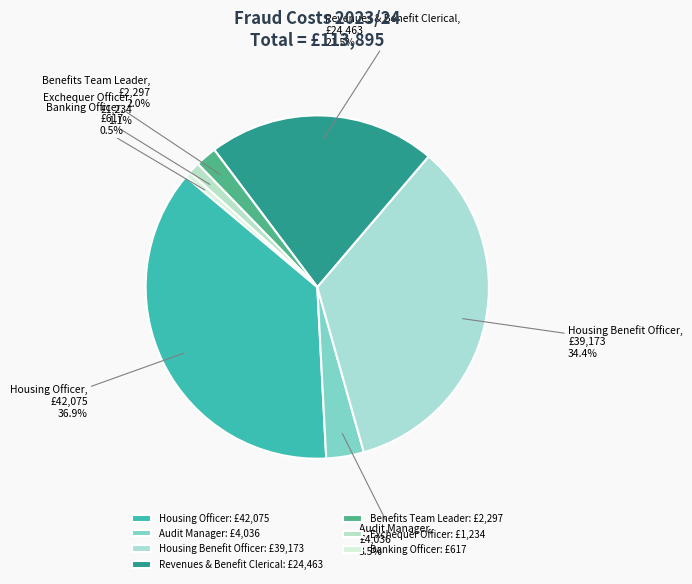

To the nearest percent, what is the difference between the largest and smallest slice percentages?

36%